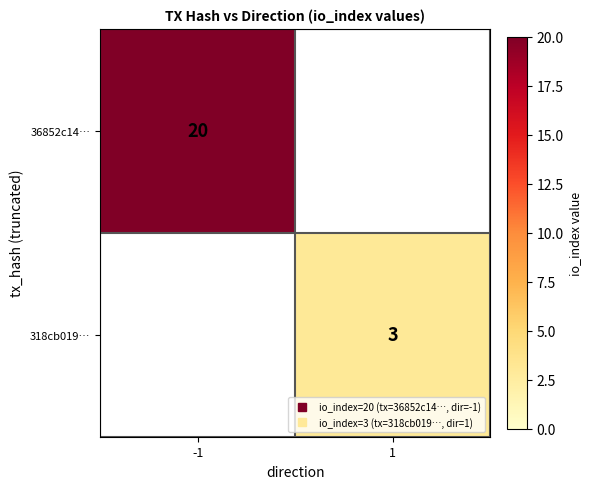

True or false: 36852c14… has a value of 20.0 at -1.

True